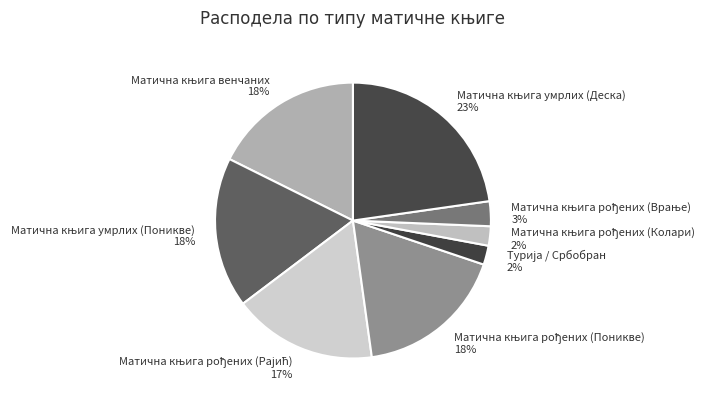

Does any single category account for the majority?

No